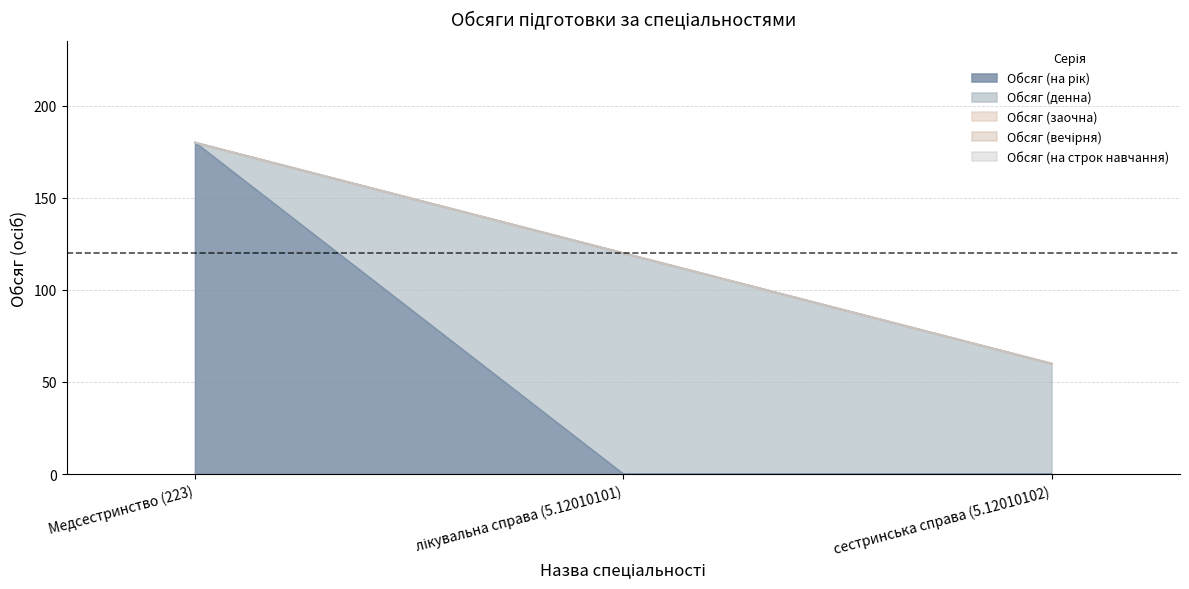

At which category is the sum across all series the highest?

Медсестринство (223)